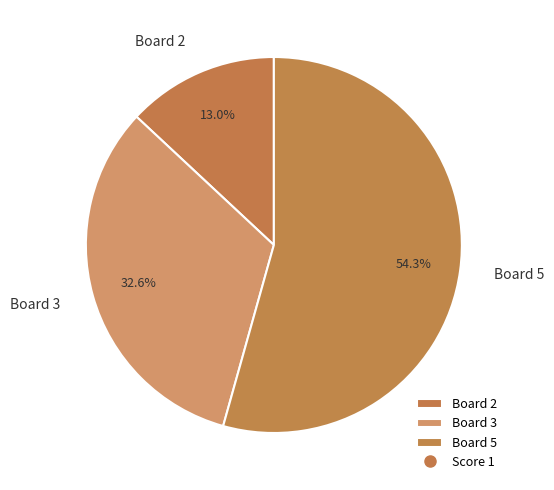

What is the total percentage of Board 5 and Board 3?

87.0%